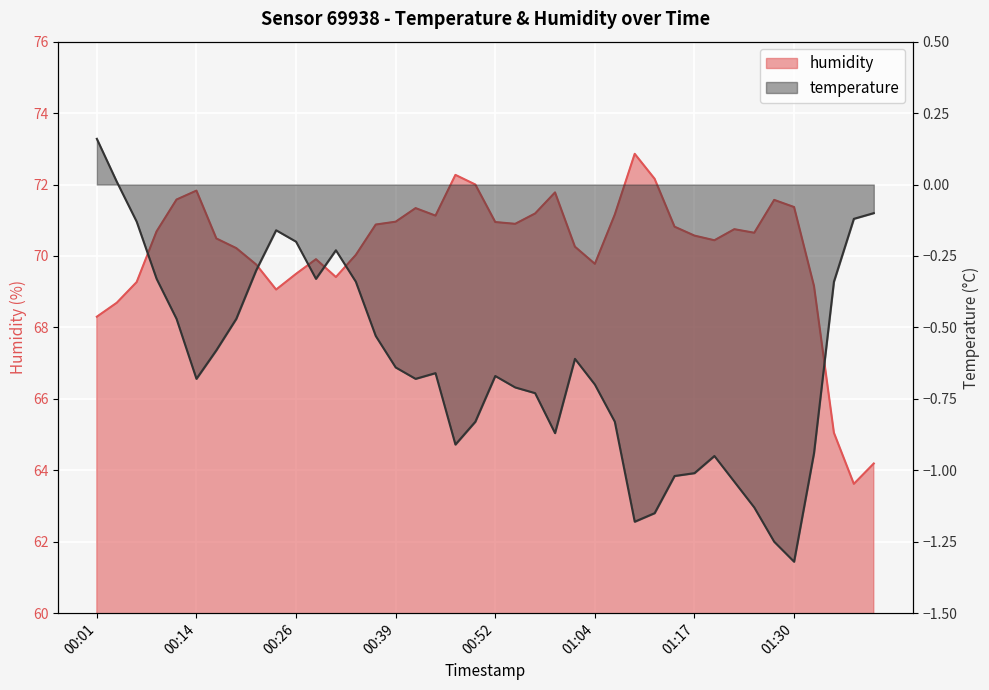

How many lines are shown in the chart?

2